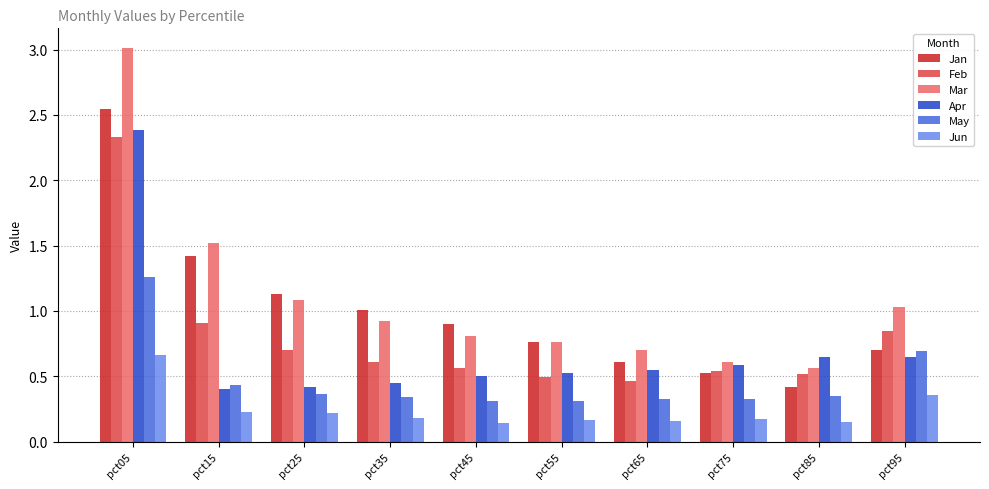

What is the difference between the maximum and minimum values in the Apr series?

2.0